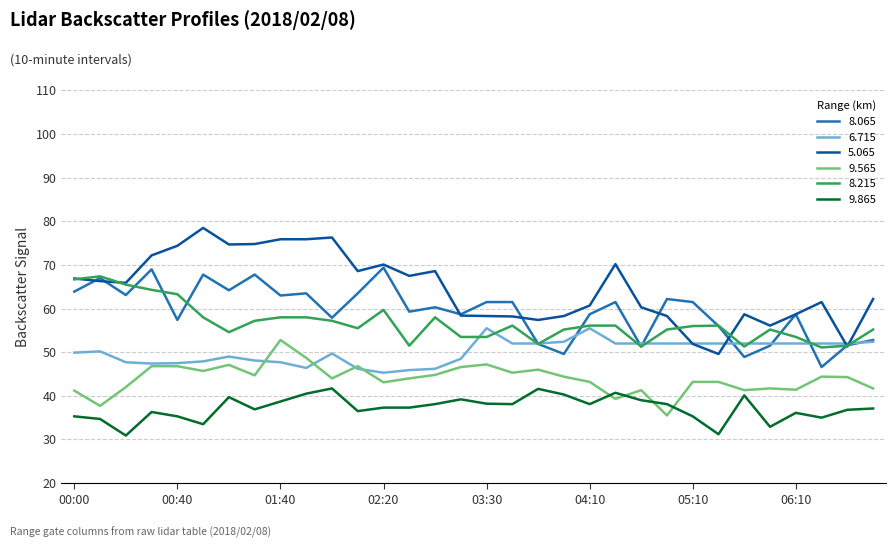

What is the minimum value shown in the chart?

30.9